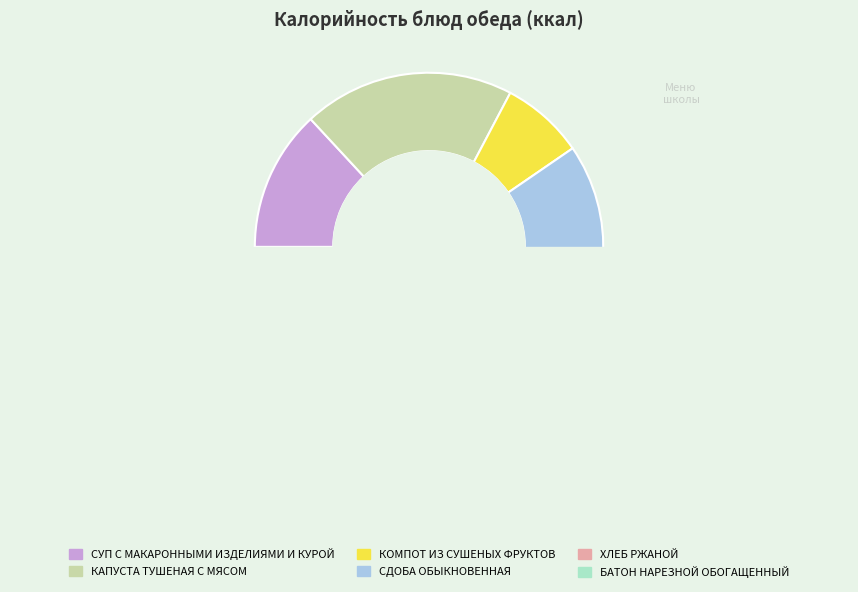

Is СДОБА ОБЫКНОВЕННАЯ the majority of the pie?

No